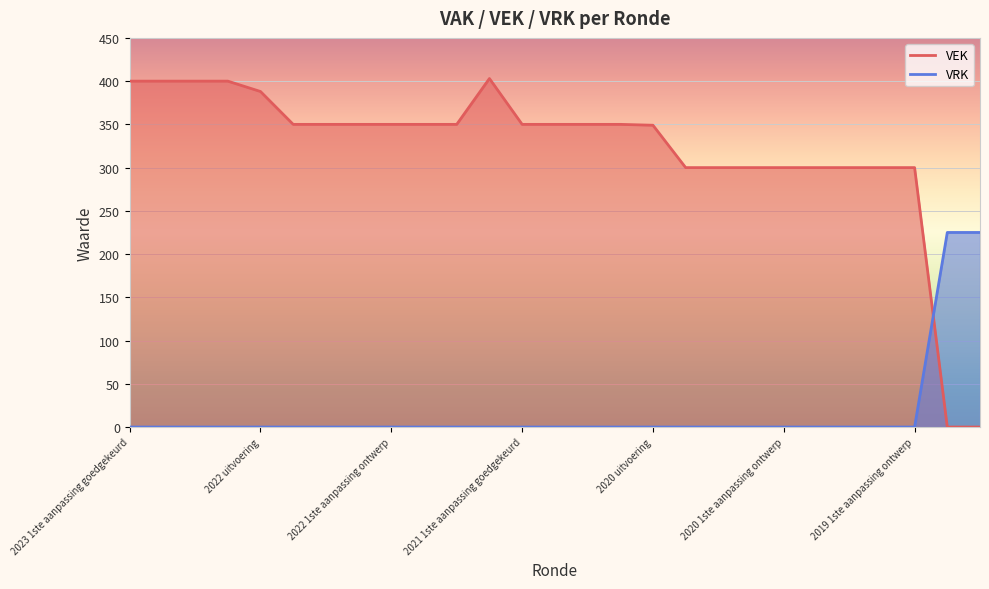

What is the sum of all VEK values?

8640